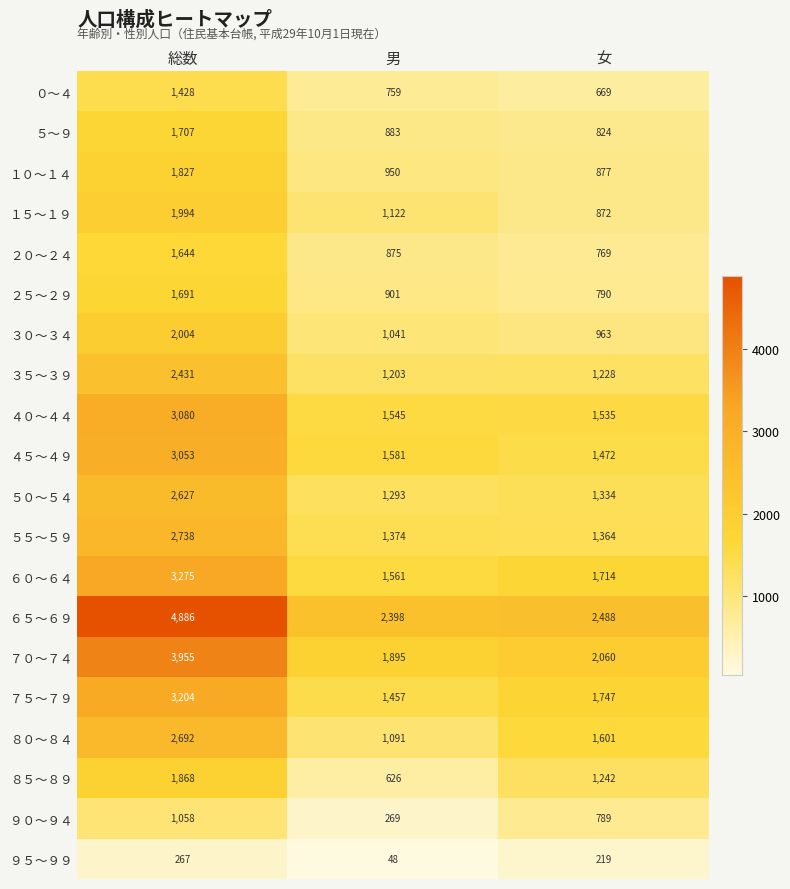

What is the minimum value for ７５～７９?

1457